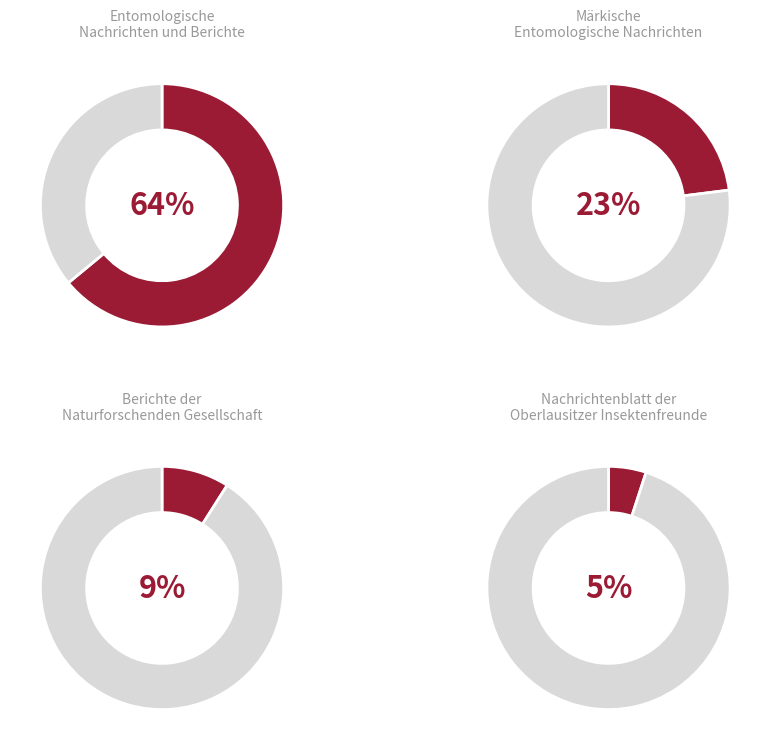

Combined, do Entomologische Nachrichten und Berichte and Märkische Entomologische Nachrichten account for over 50%?

Yes